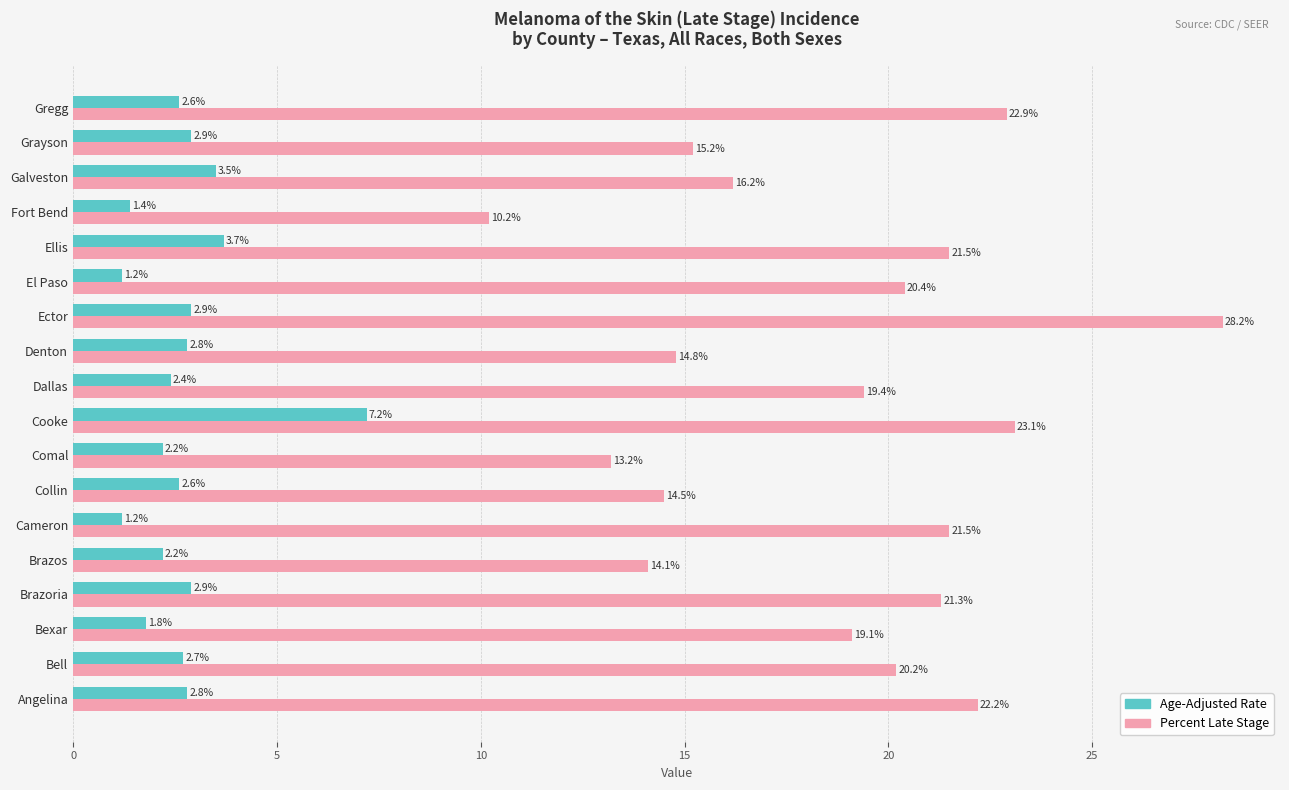

At which category is the sum across all series the highest?

Ector